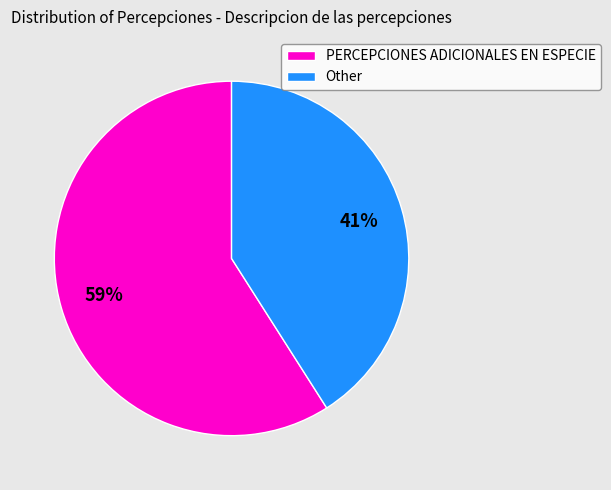

Which category has the biggest portion of the pie?

PERCEPCIONES ADICIONALES EN ESPECIE